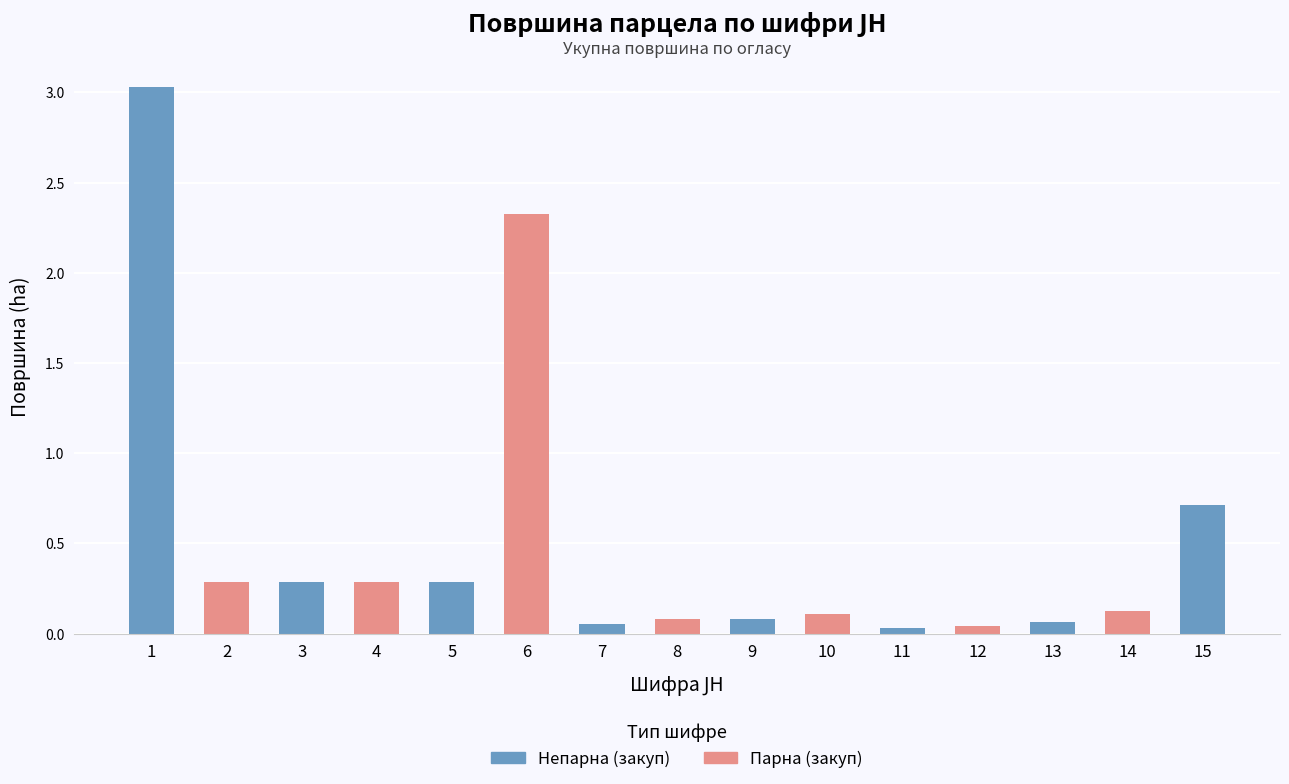

Which category has the highest value across all series?

1